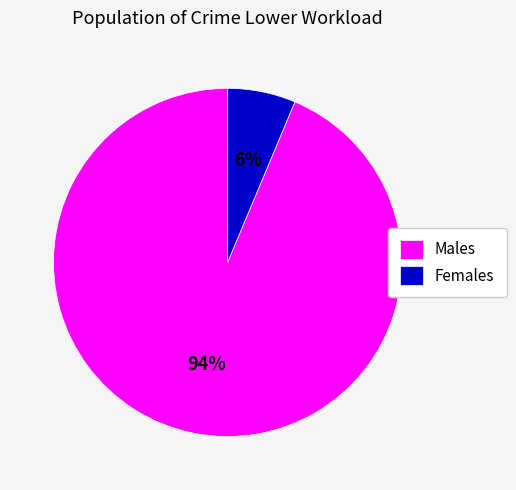

Which has a higher value, Females or Males?

Males